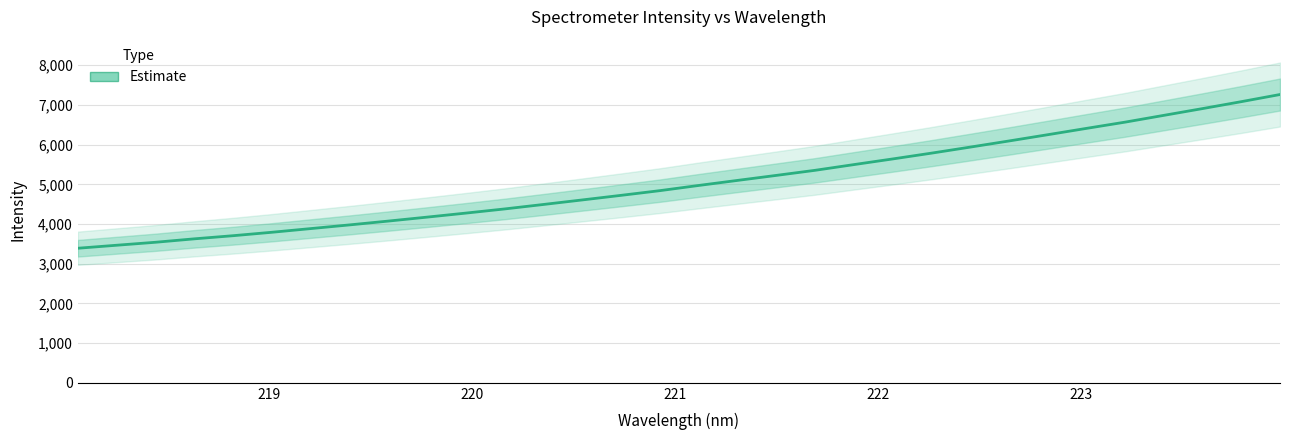

How many data points are less than 4971?

16